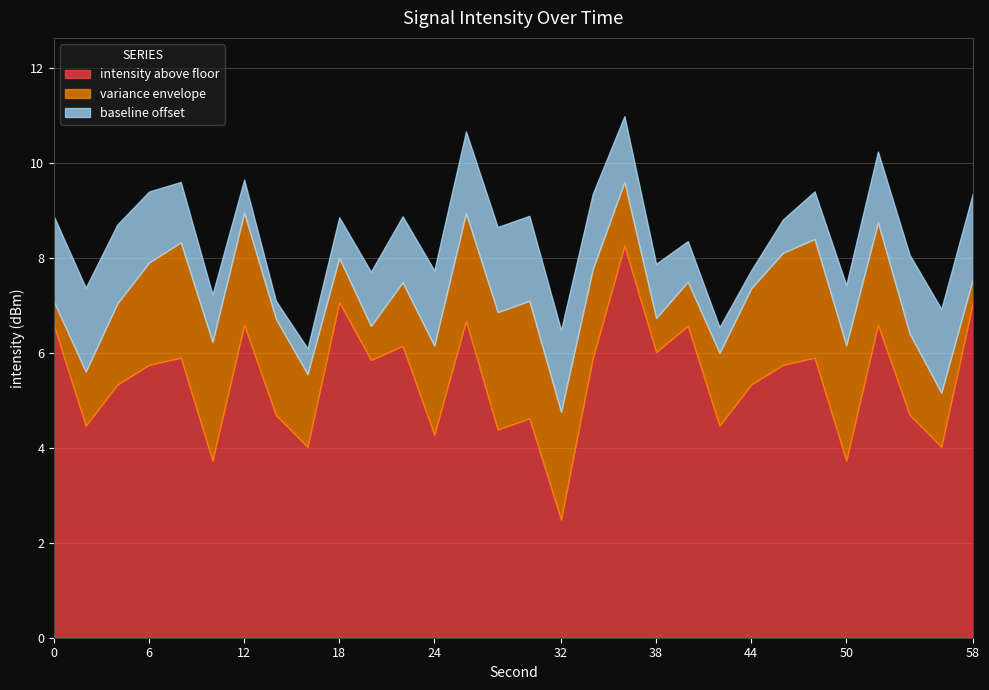

True or false: intensity above floor has a value of 0.7 at 32.

False